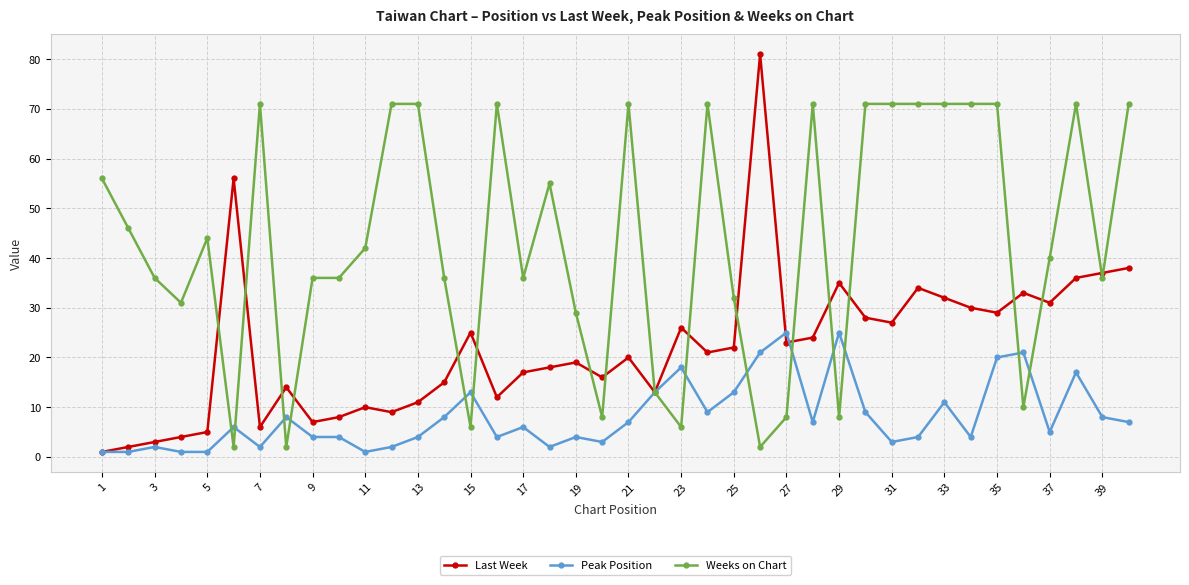

List the series in order of their peak value, lowest first.

Peak Position, Weeks on Chart, Last Week